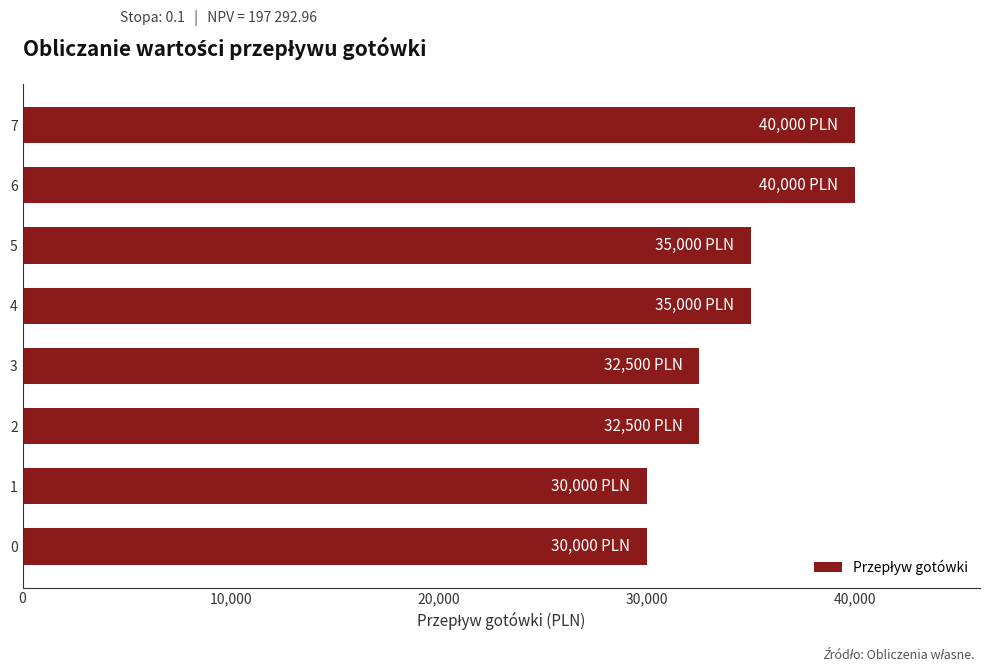

Which has a higher value, 0 or 3?

3